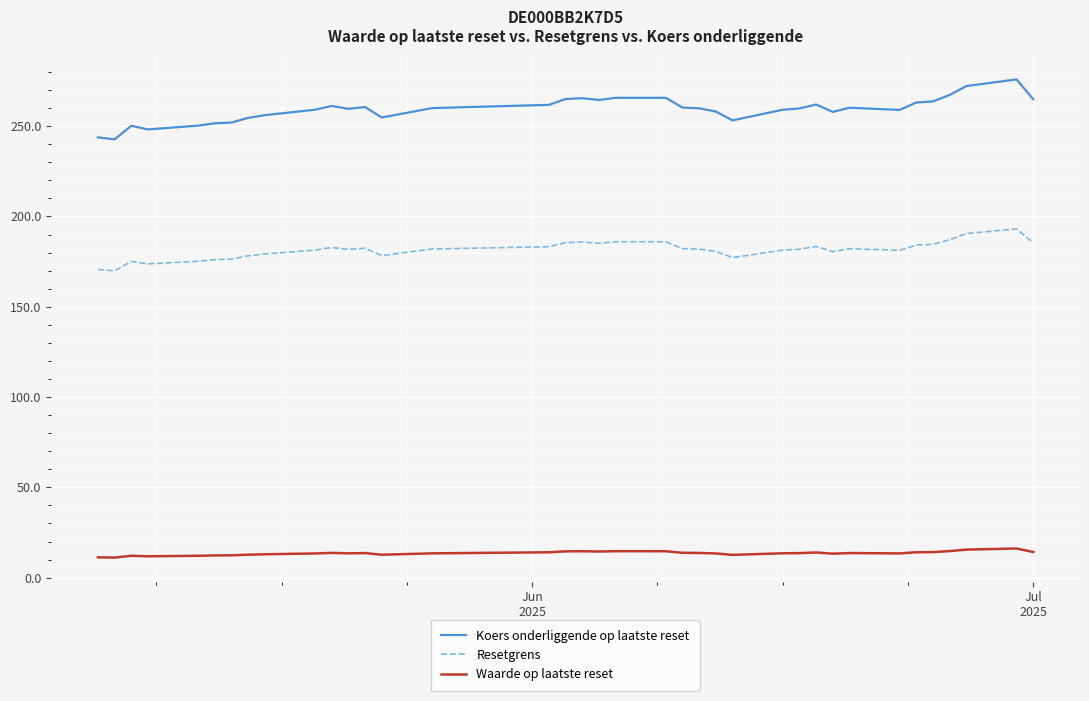

Which series has the largest total across all categories?

Koers onderliggende op laatste reset